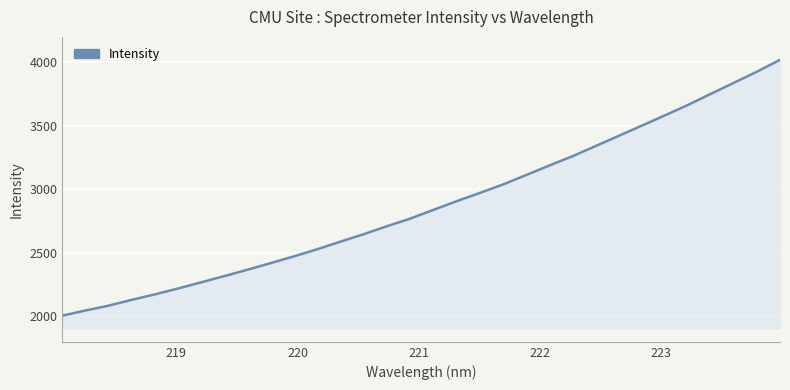

What is the greatest value displayed?

4019.7